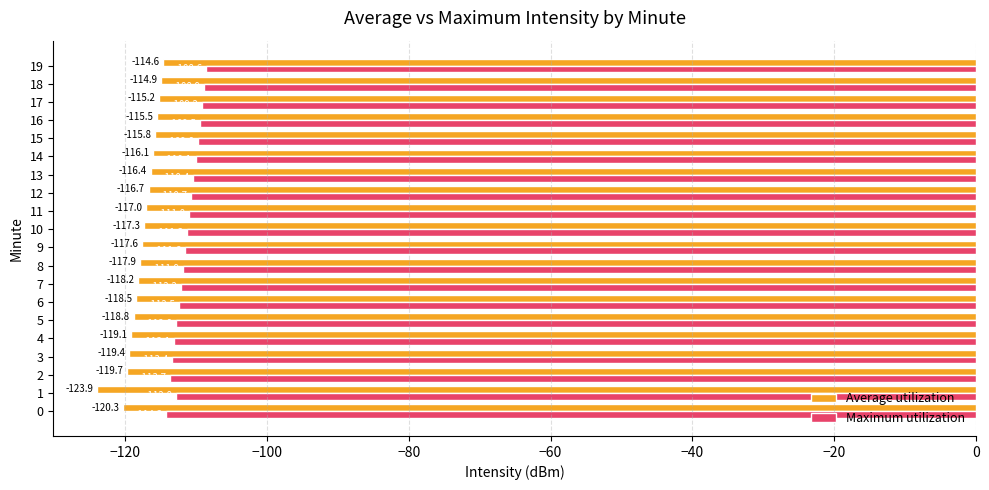

What is the average value of the Maximum utilization series?

-111.4